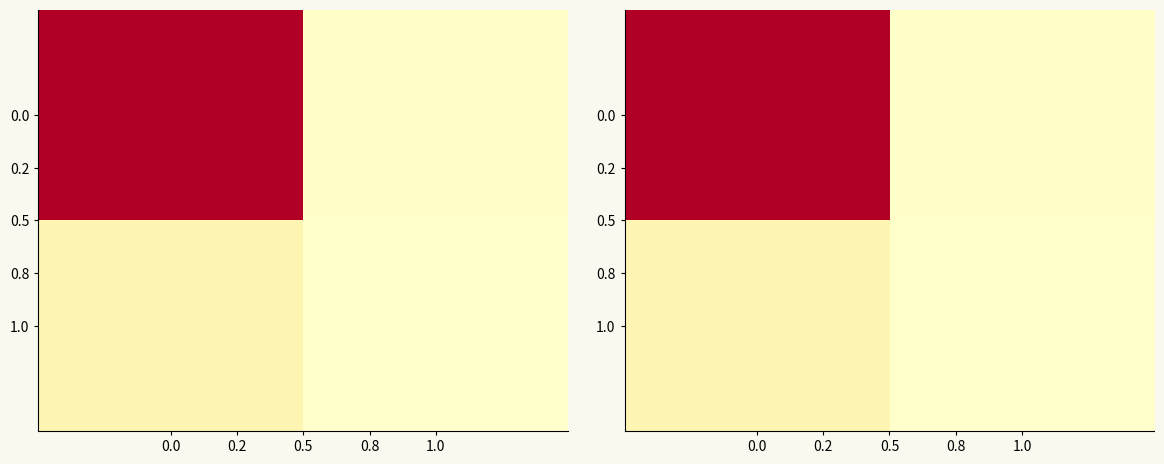

Count the number of data series in this chart.

2